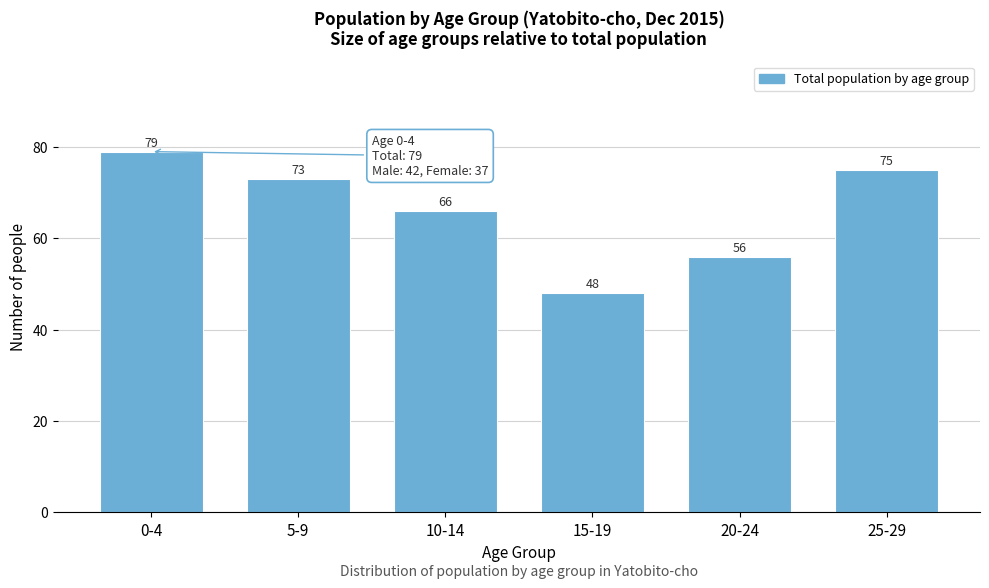

Reading left to right, transcribe all the data shown in this chart.

79	73	66	48	56	75